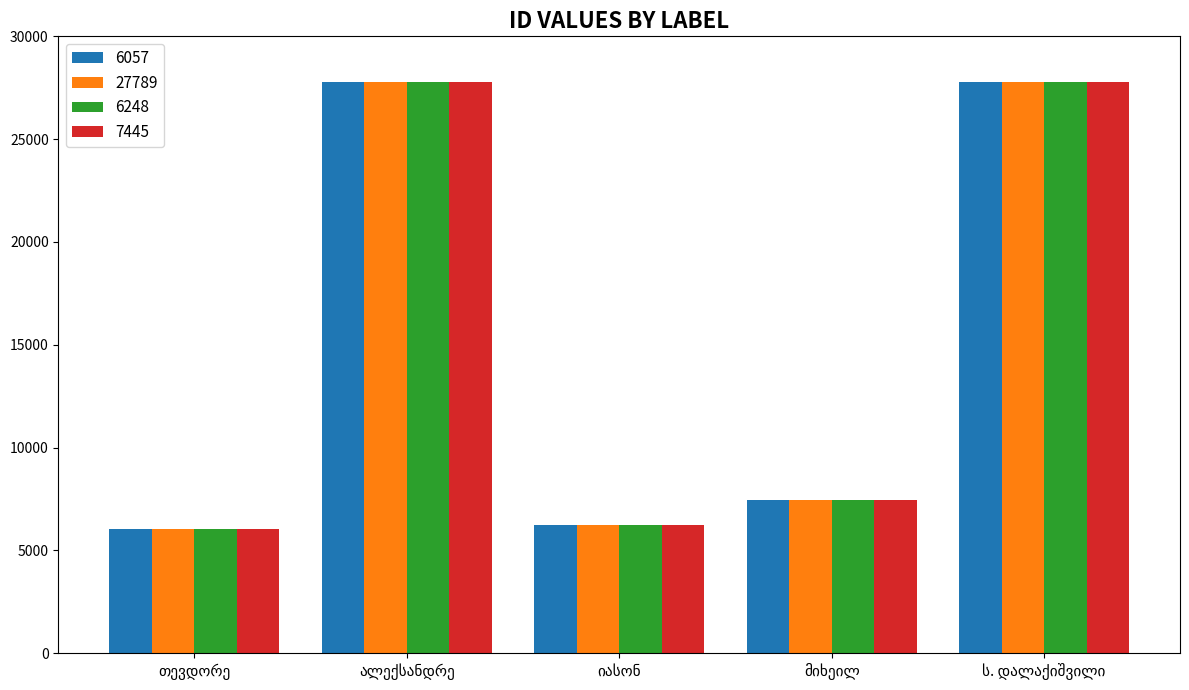

Which series has the largest total across all categories?

6057